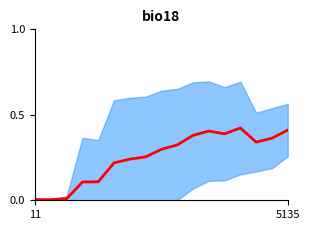

Which category has the highest value across all series?

13